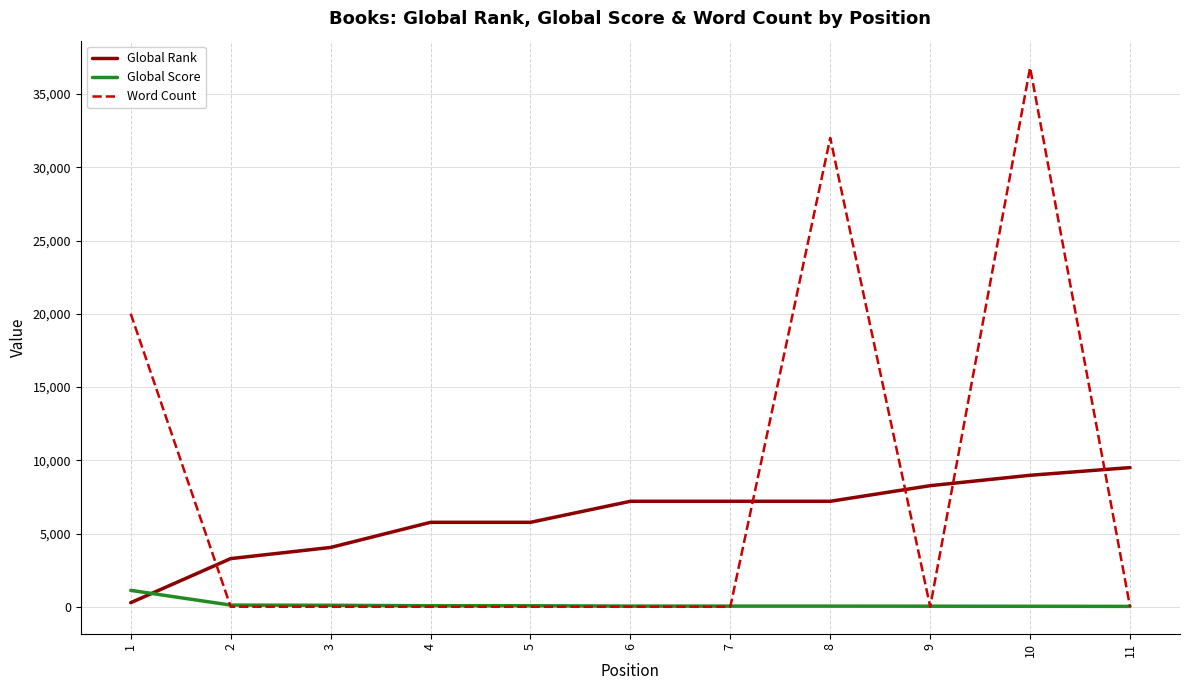

At how many categories does at least one series exceed 33503?

1